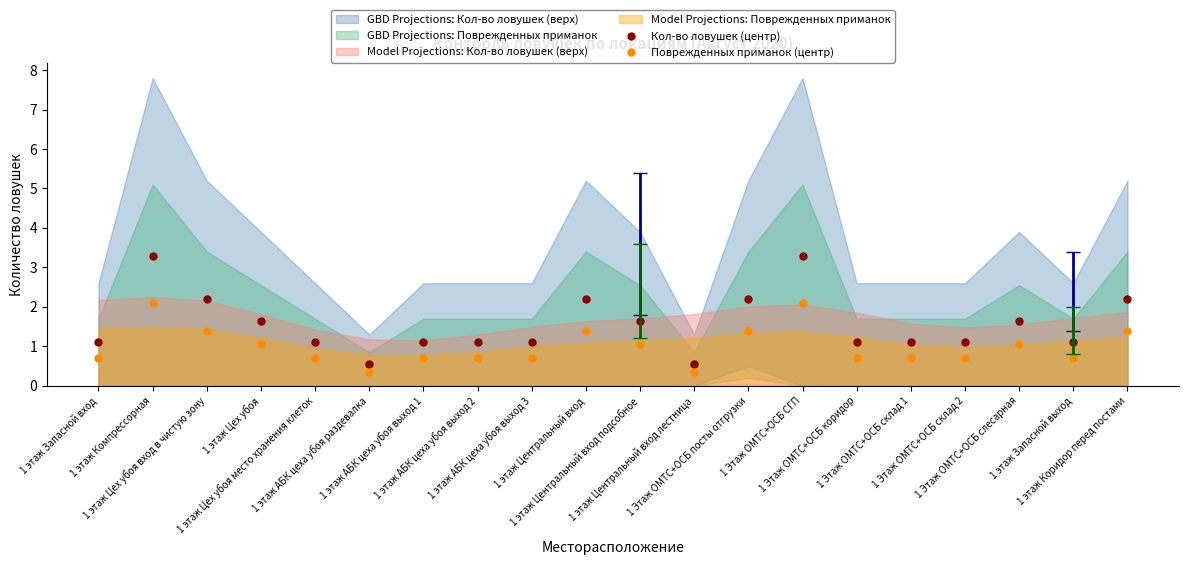

The Поврежденных приманок (центр) series shows 0.7 at 1 этаж Запасной вход. True or false?

True